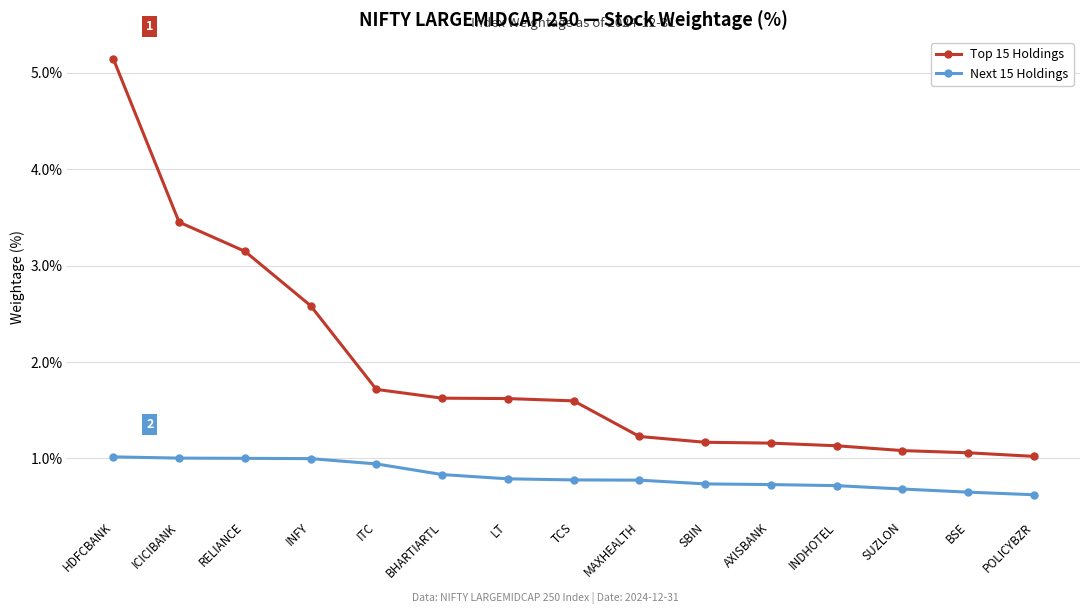

Does the chart have visible grid lines?

Yes